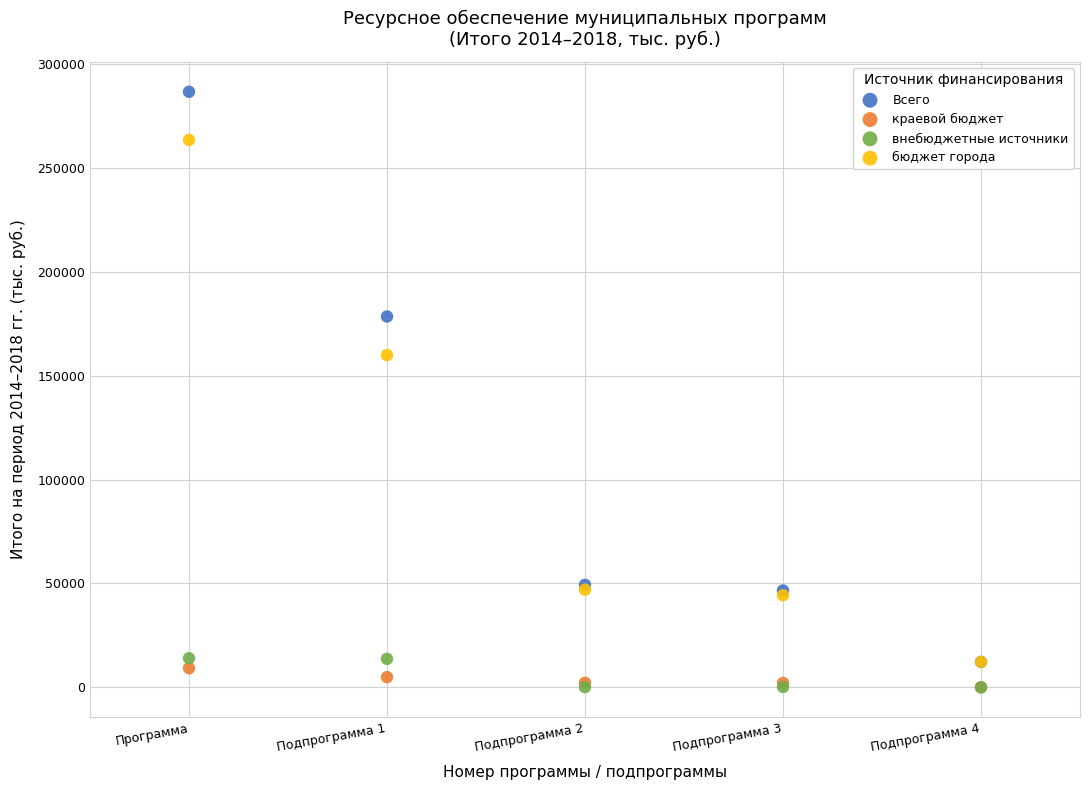

What are all the series names shown in the legend?

Всего, краевой бюджет, внебюджетные источники, бюджет города